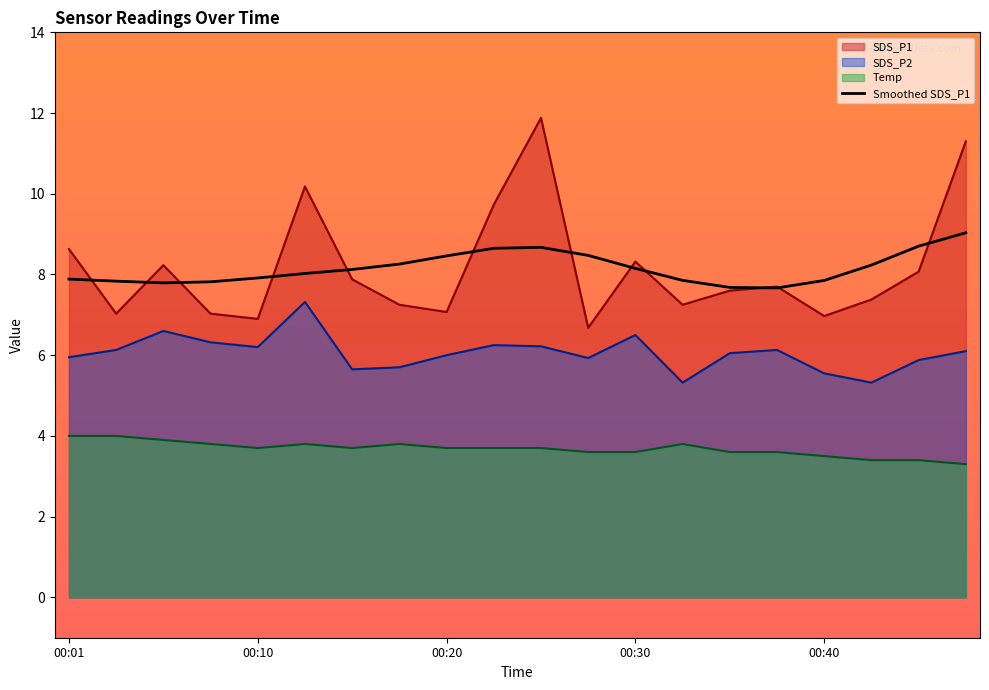

Reading left to right, extract all data points from this chart.

SDS_P1: 8.6	7.0	8.2	7.0	6.9	10.2	7.9	7.2	7.1	9.7	11.9	6.7	8.3	7.2	7.6	7.7	7.0	7.4	8.1	11.3
SDS_P2: 6.0	6.1	6.6	6.3	6.2	7.3	5.7	5.7	6.0	6.2	6.2	5.9	6.5	5.3	6.0	6.1	5.5	5.3	5.9	6.1
Temp: 4.0	4.0	3.9	3.8	3.7	3.8	3.7	3.8	3.7	3.7	3.7	3.6	3.6	3.8	3.6	3.6	3.5	3.4	3.4	3.3